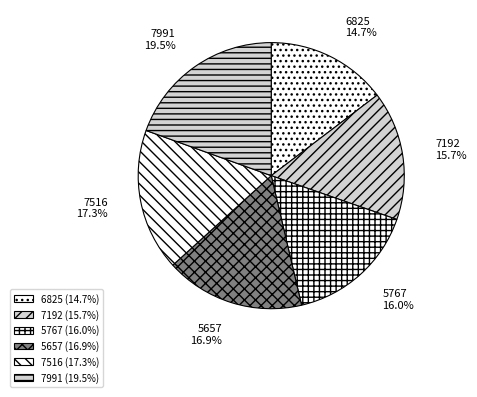

Between 6825 and 7991, which is larger?

7991